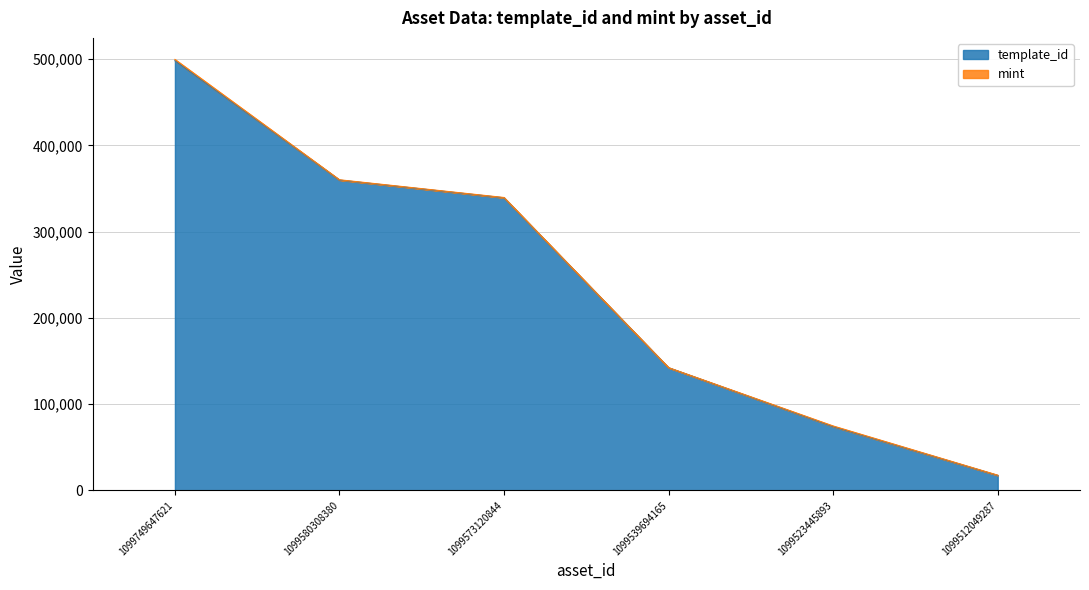

At which category is the sum across all series the highest?

1099749647621